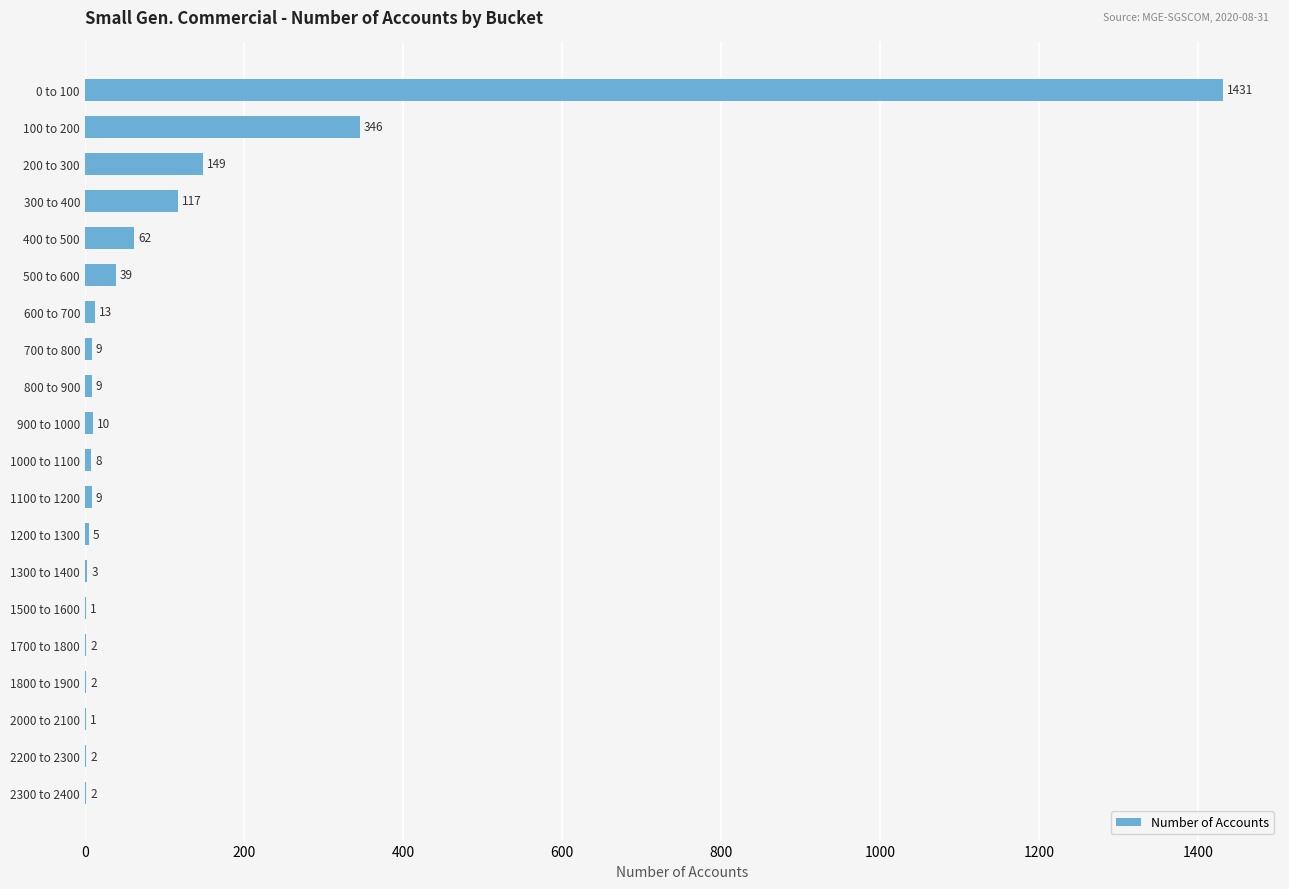

Which has a higher value, 900 to 1000 or 300 to 400?

300 to 400